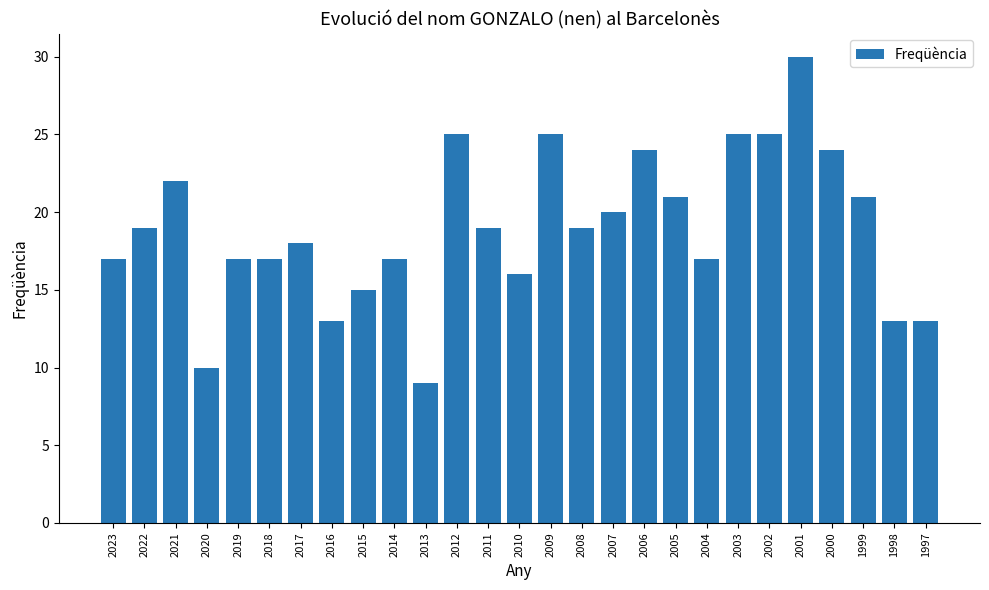

Count the number of data series in this chart.

1